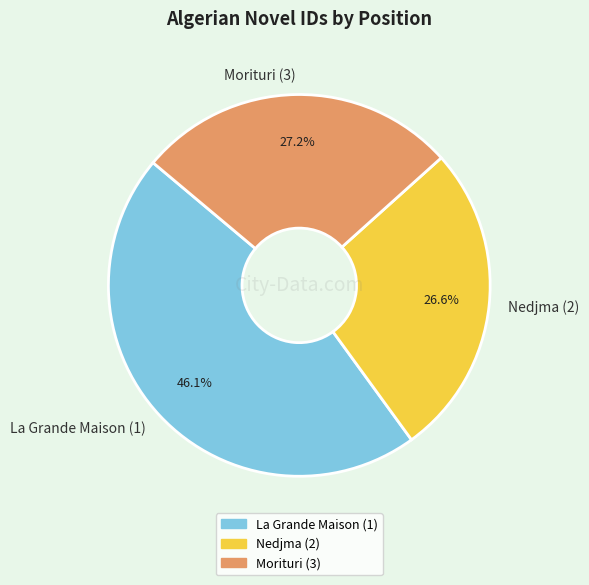

Rank the categories by value from lowest to highest.

Nedjma (2), Morituri (3), La Grande Maison (1)